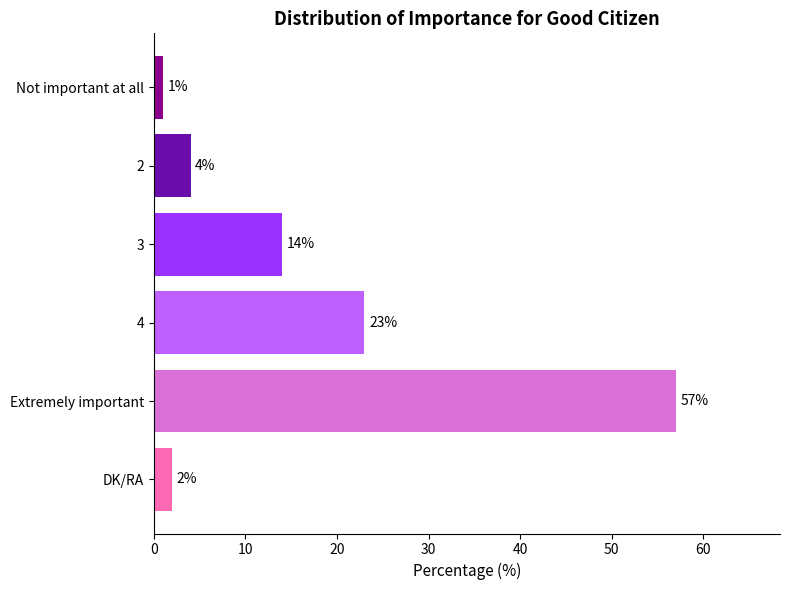

What is the approximate value at 4, to the nearest 5?

25